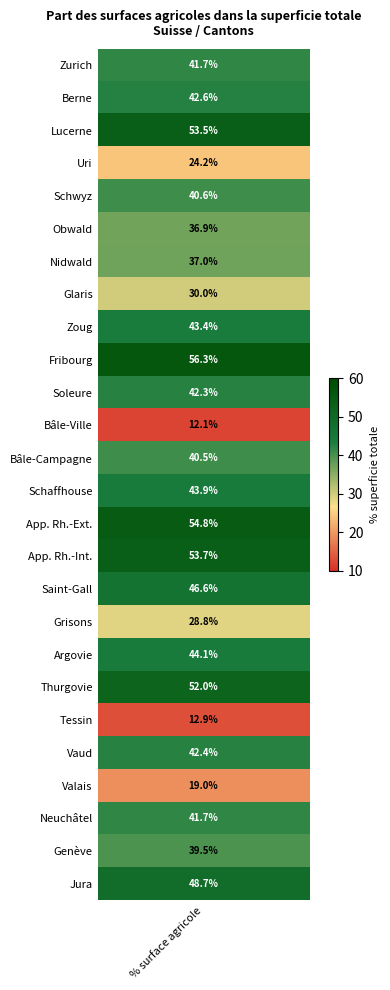

How many data points are above 42?

13